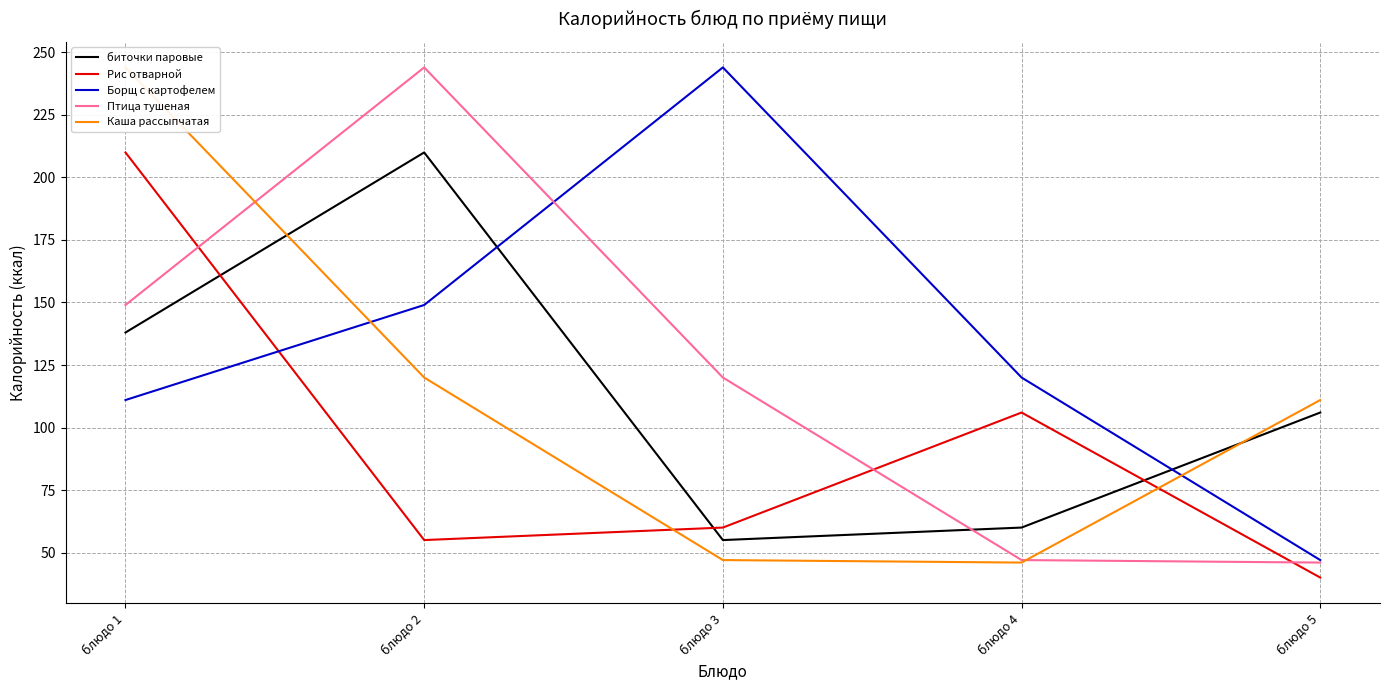

The value of Каша рассыпчатая at блюдо 1 is 244. True or false?

True